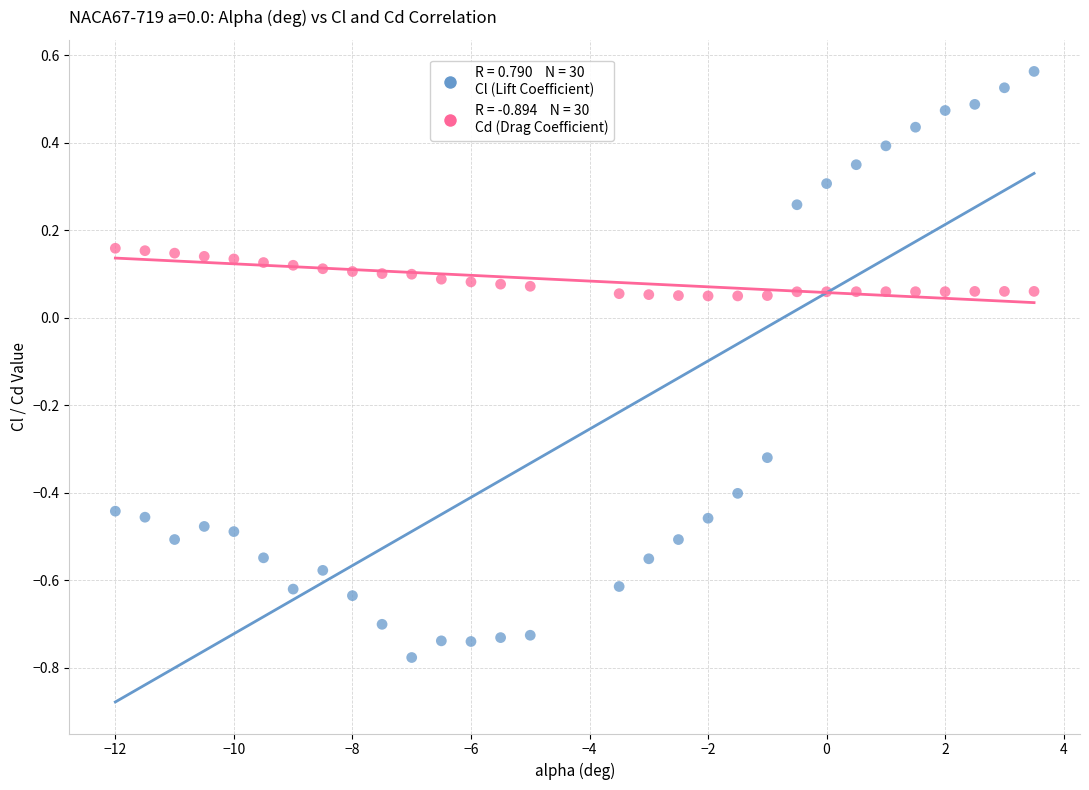

Across all data points, what is the range of X values (max minus min)?

15.5